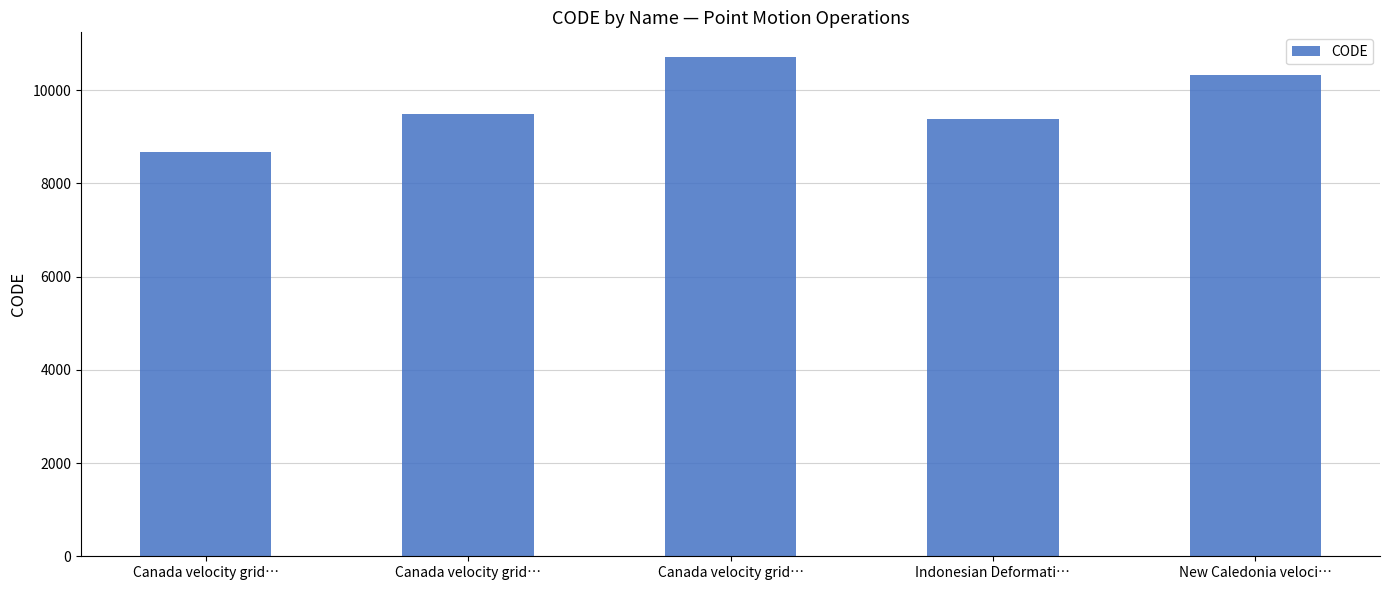

What is the value of the 1st bar from the left?

8676